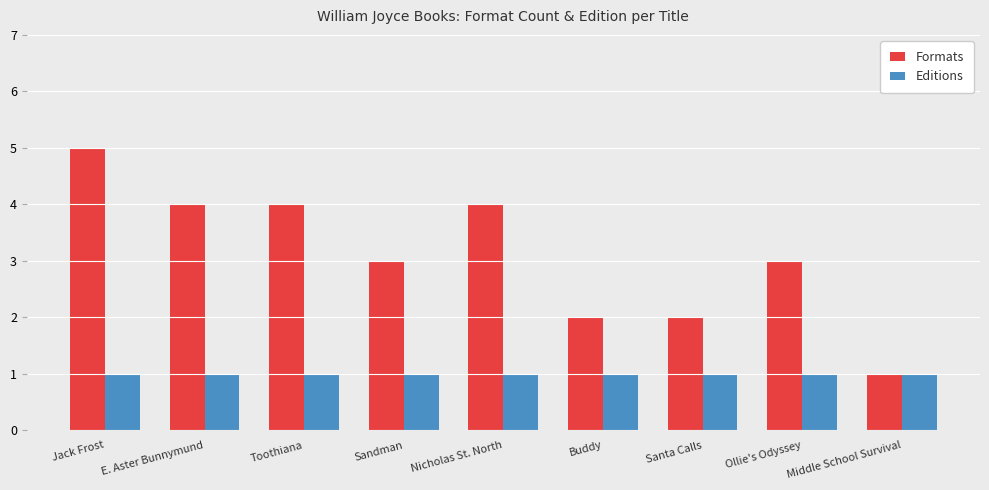

What is the greatest value displayed?

5